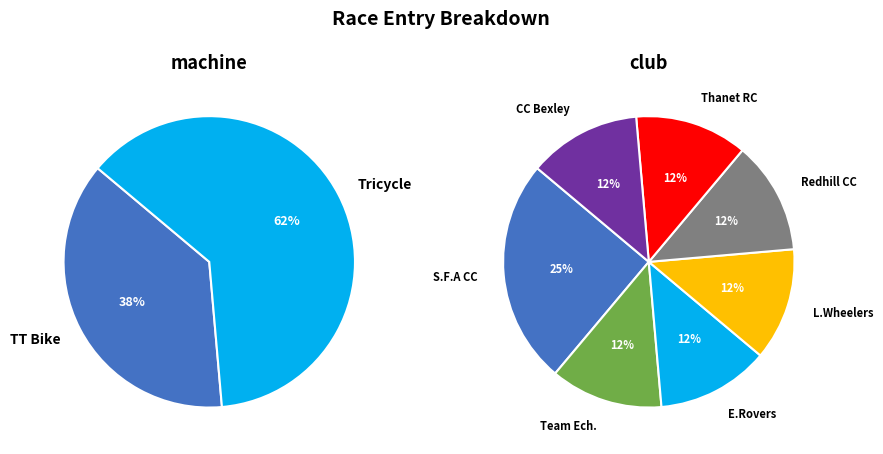

Approximately how many times larger is the value at Tricycle compared to TT Bike?

1.7